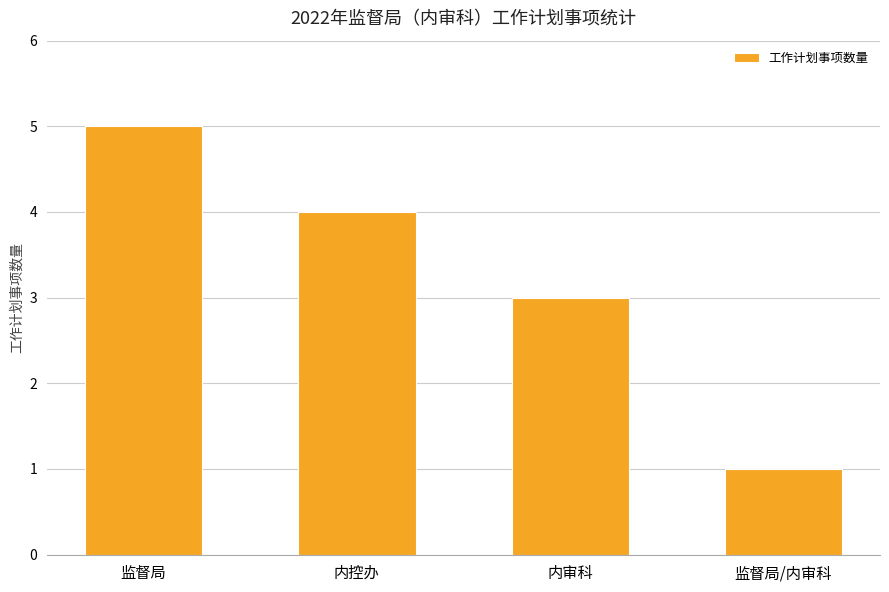

Reading left to right, list all the values displayed in this chart.

监督局=5	内控办=4	内审科=3	监督局/内审科=1